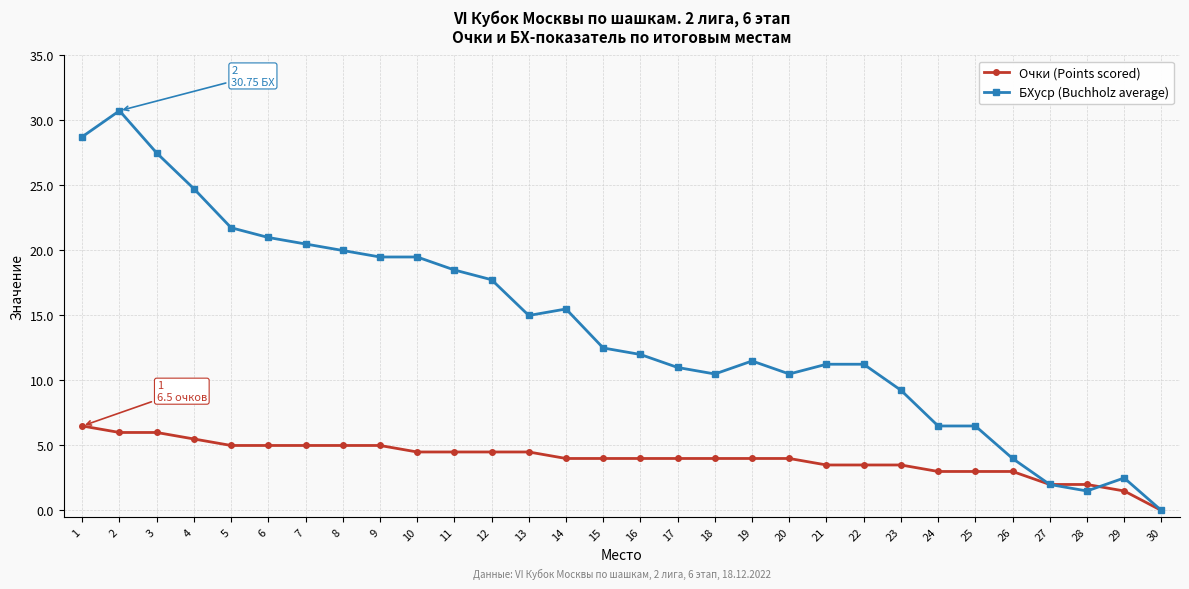

List the series in order of their peak value, highest first.

БХуср (Buchholz average), Очки (Points scored)